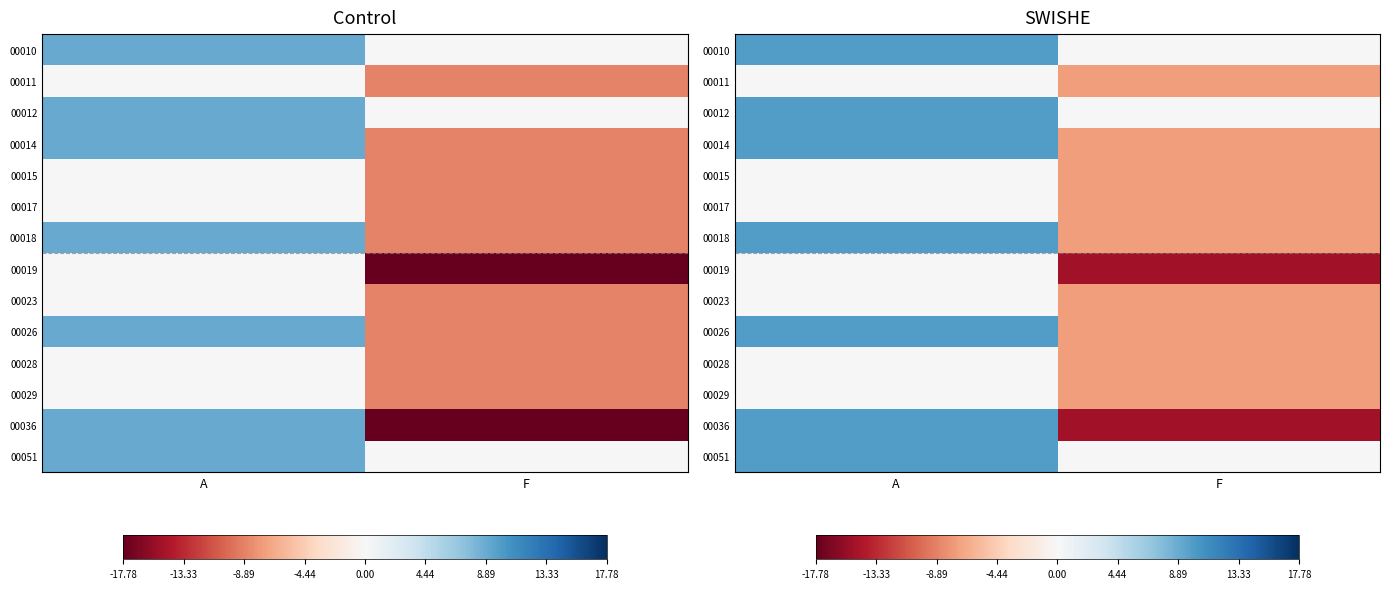

List the series in order of their peak value, lowest first.

00011, 00015, 00017, 00019, 00023, 00028, 00029, 00010, 00012, 00014, 00018, 00026, 00036, 00051